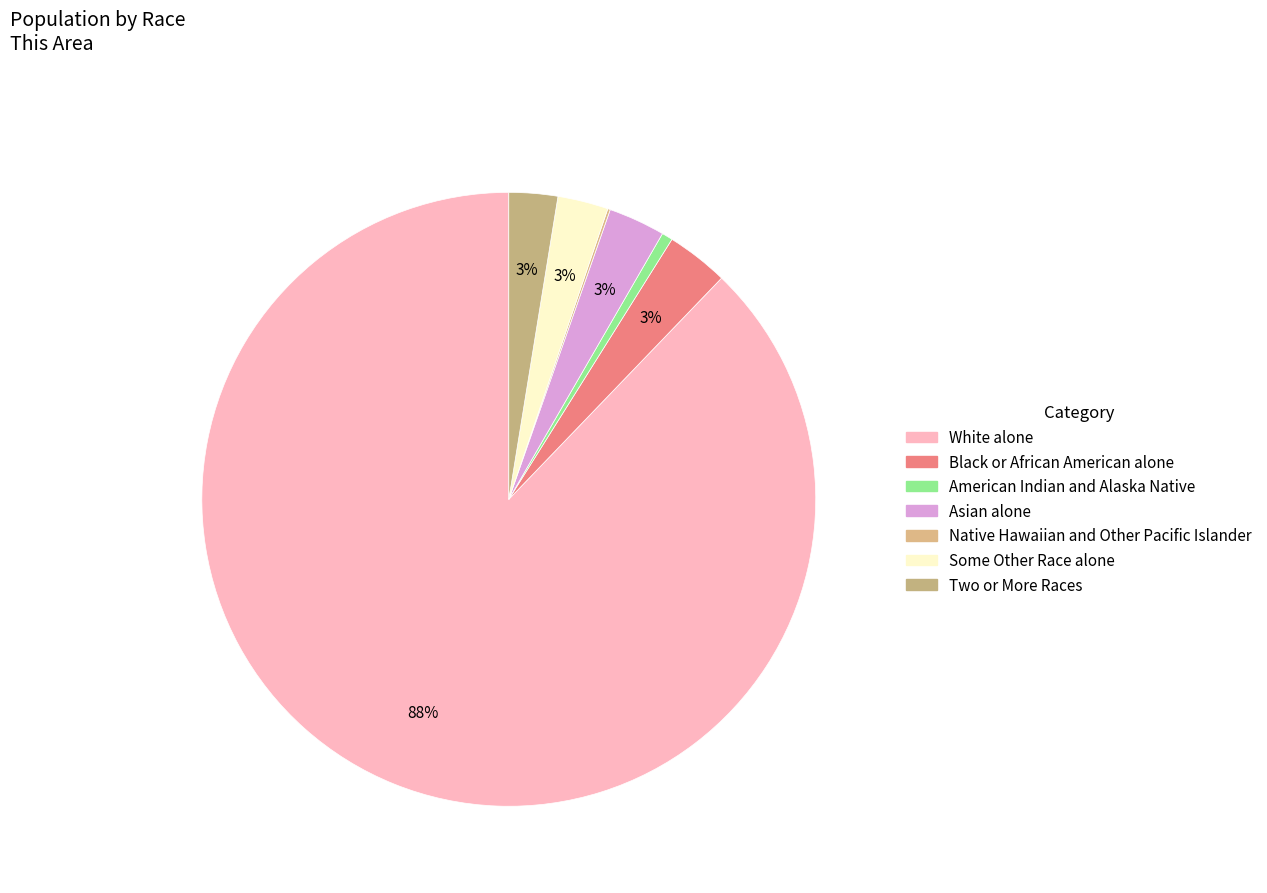

What is the total percentage of Native Hawaiian and Other Pacific Islander and American Indian and Alaska Native?

0.7%